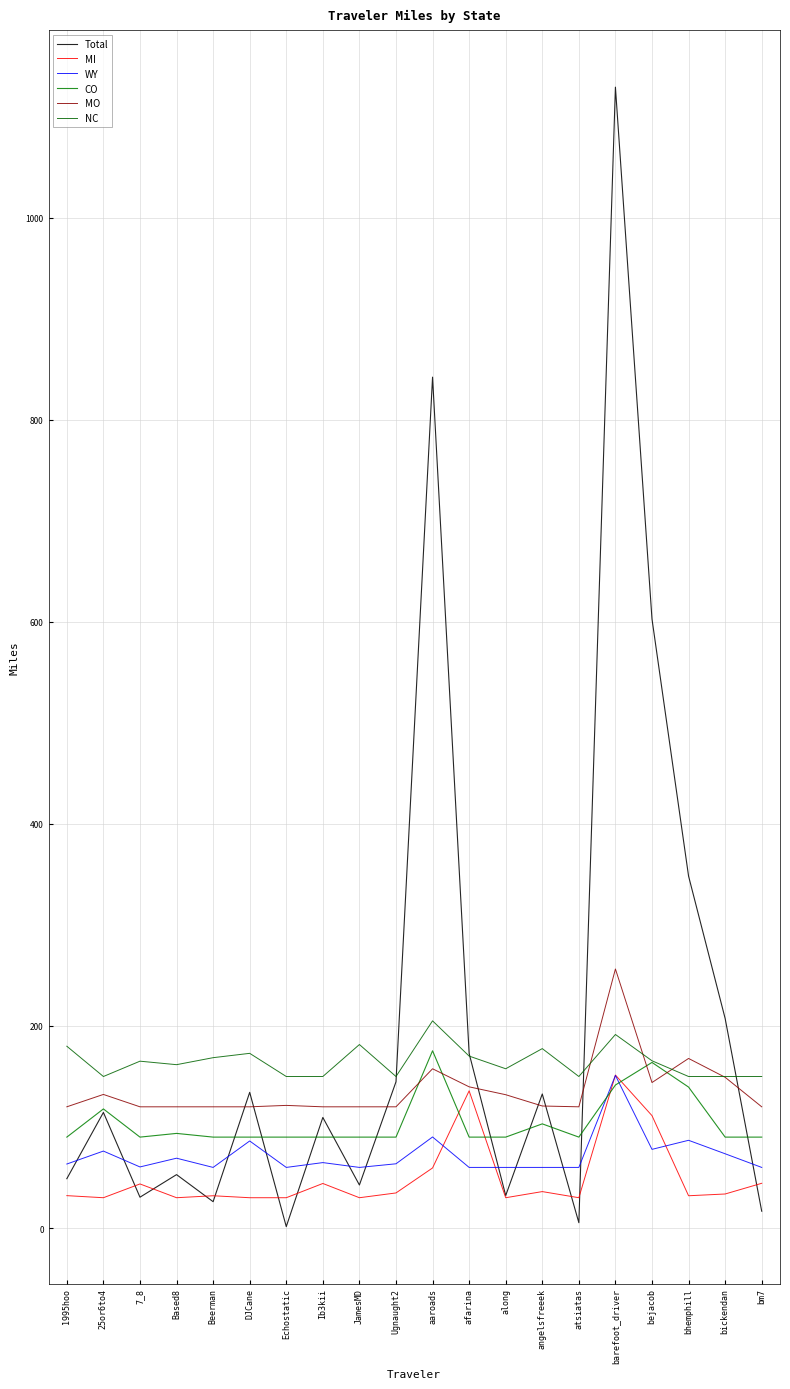

The value of CO at atsiatas is 90.0. True or false?

True